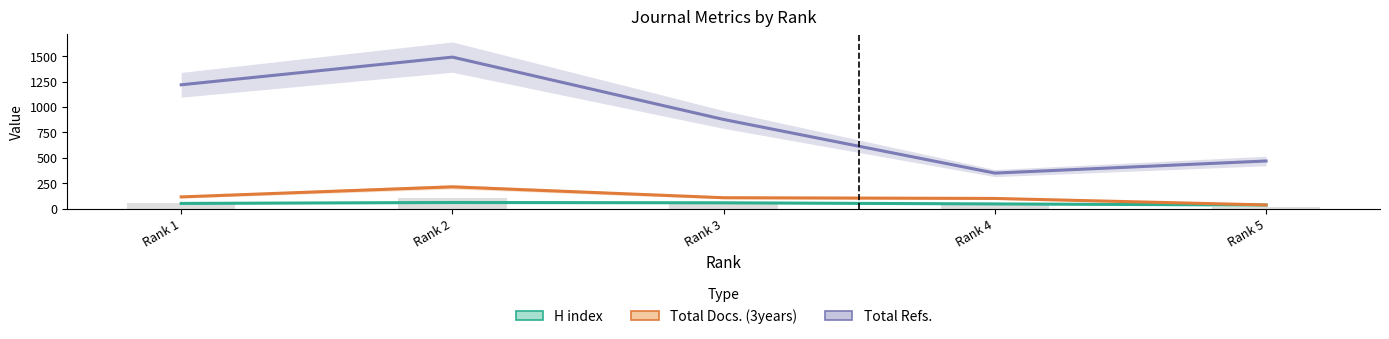

At how many categories does at least one series exceed 383?

4